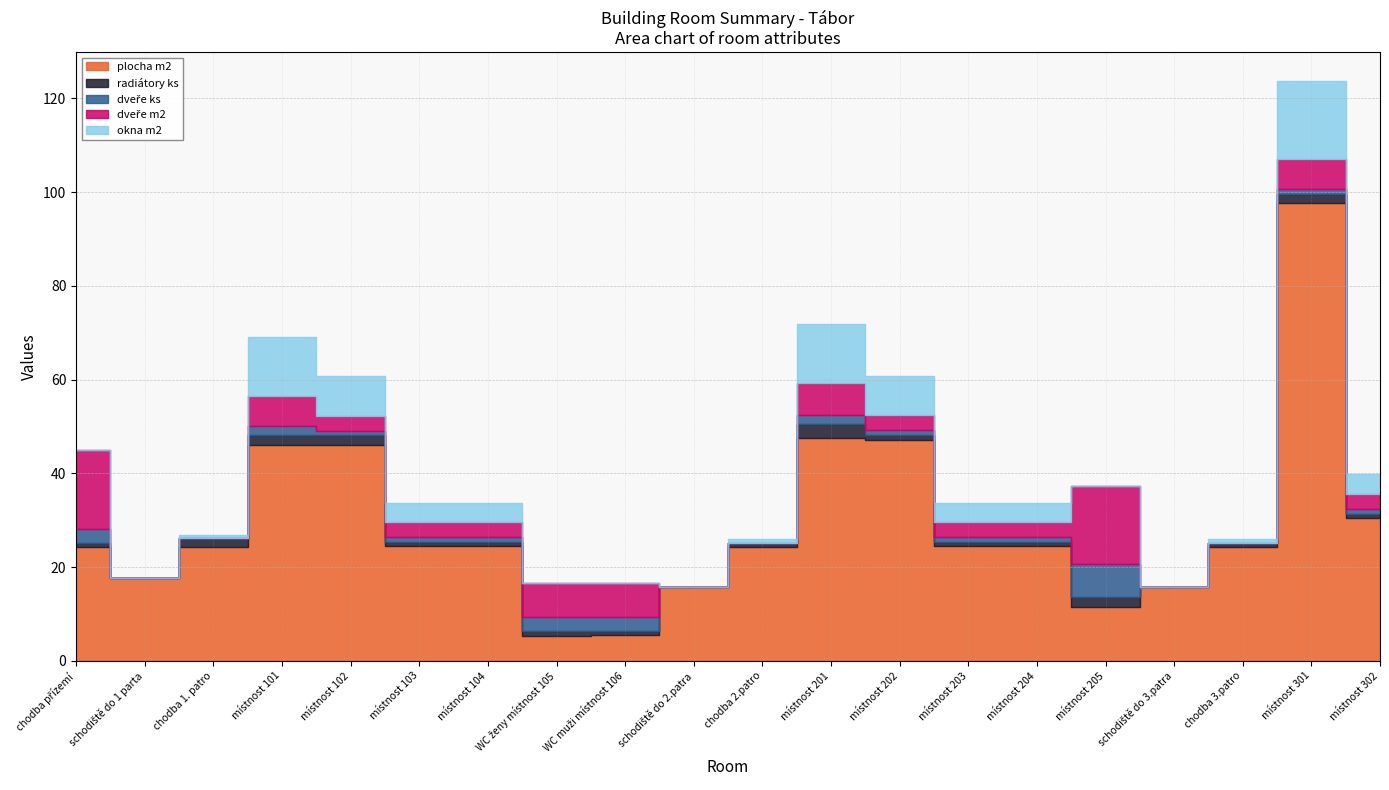

What is the maximum value shown in the chart?

97.5